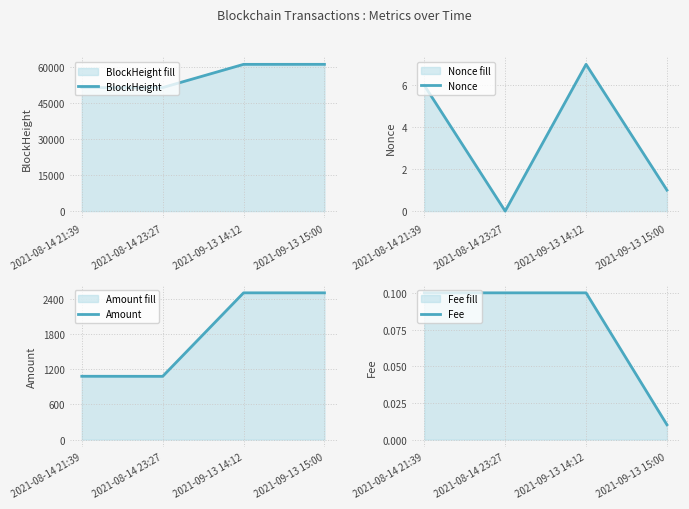

What is the spread (max minus min) of values at 2021-08-14 23:27?

51290.0